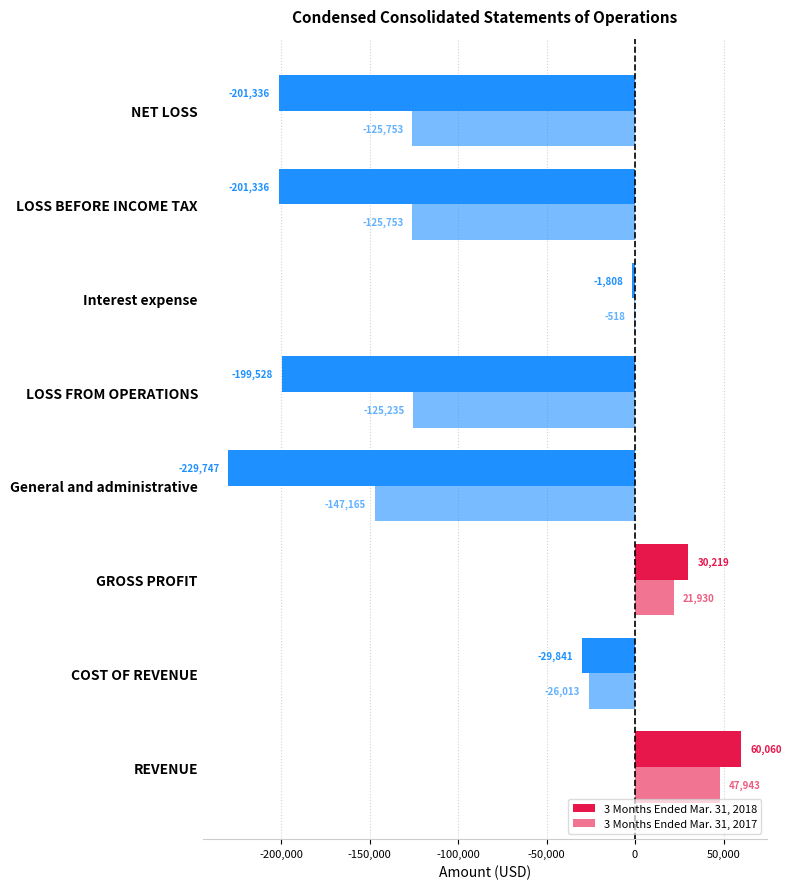

List the series in order of their overall mean, lowest first.

3 Months Ended Mar. 31, 2018, 3 Months Ended Mar. 31, 2017